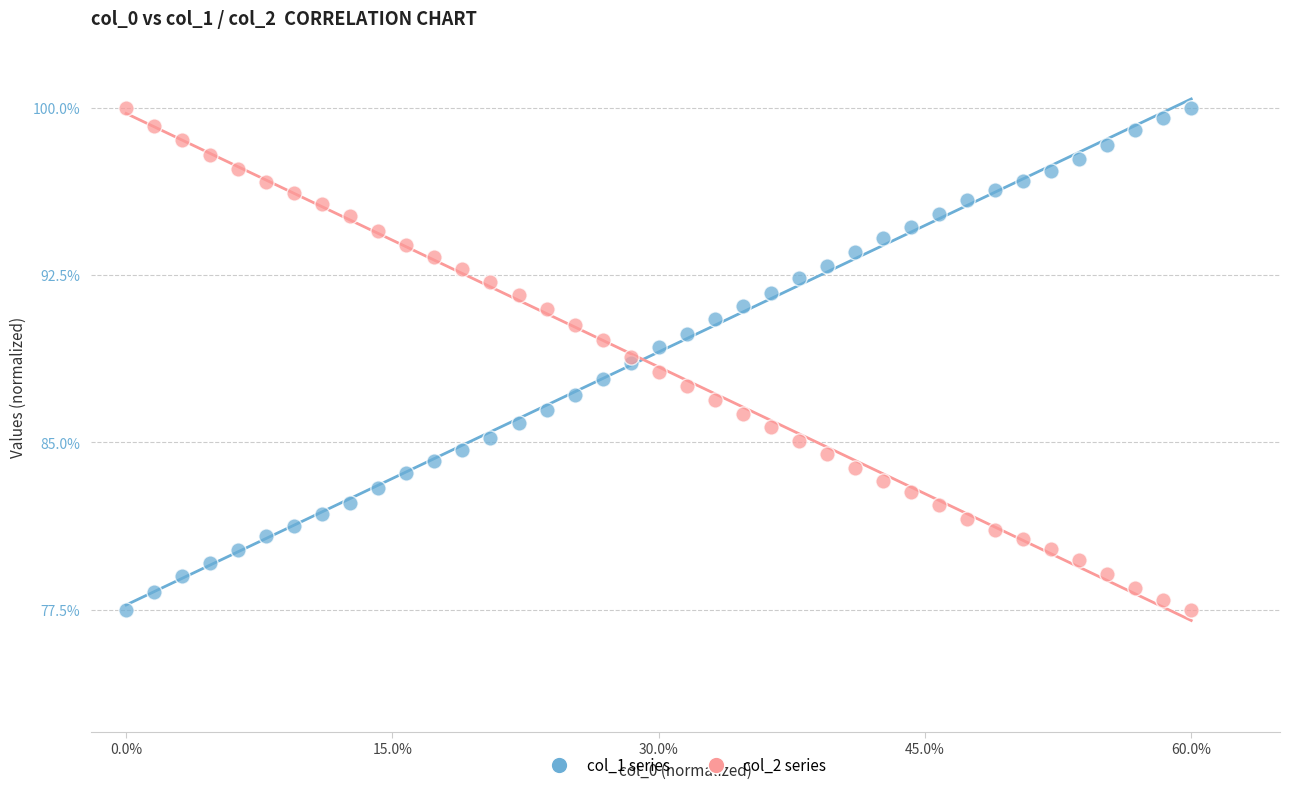

What is the X range (max minus min) for the scatter plot?

60.0